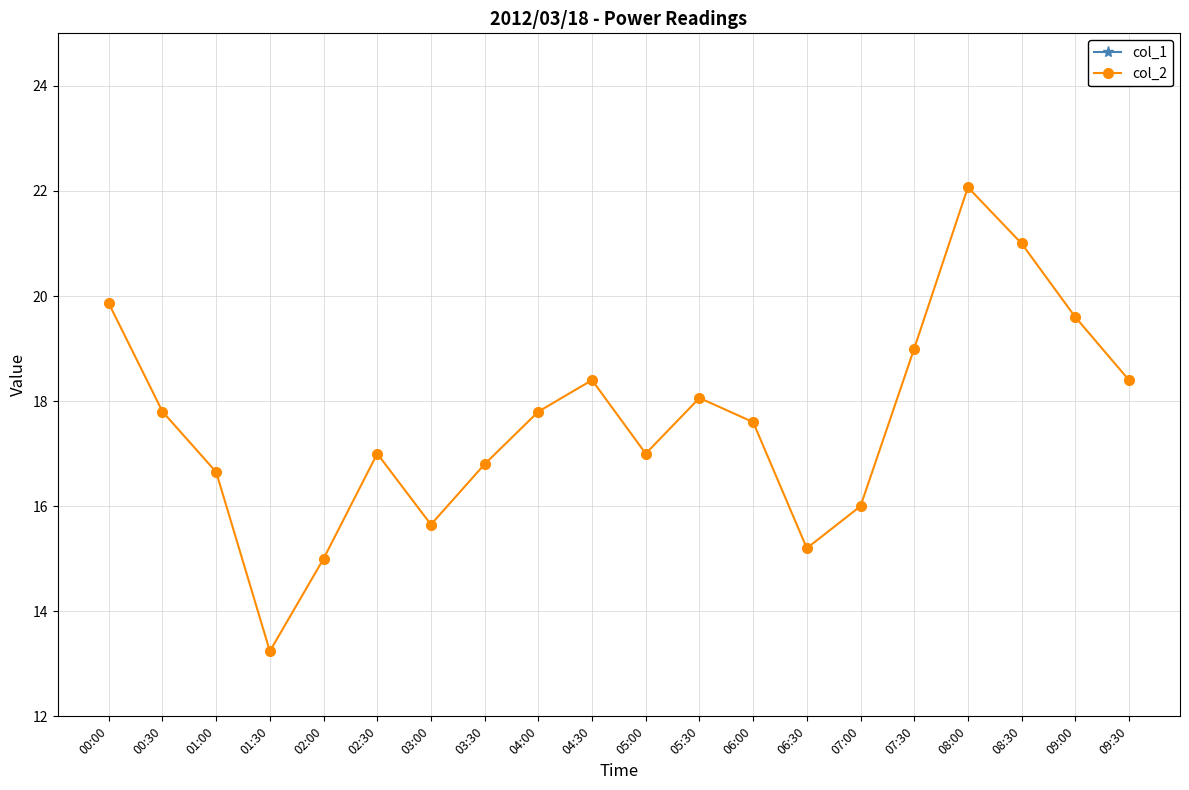

Is the value of col_2 at 08:30 greater than the value of col_1 at 00:30?

No